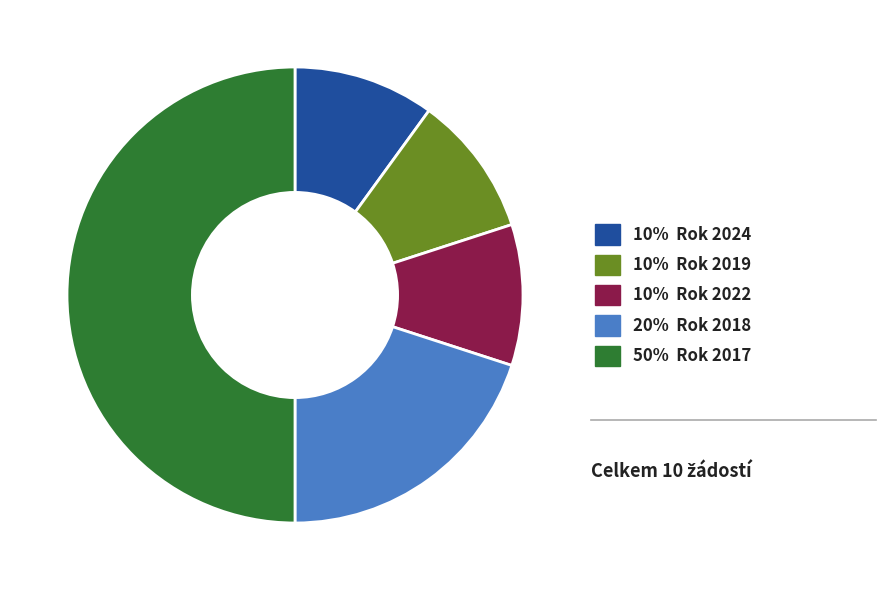

Which has a higher value, 50% Rok 2017 or 20% Rok 2018?

50% Rok 2017